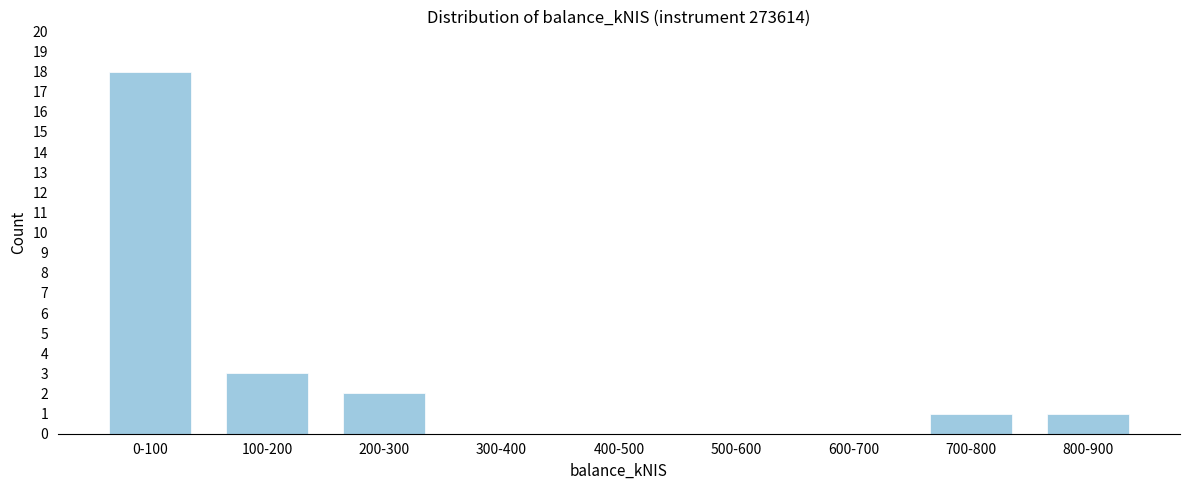

Reading right to left, what are all the values shown in this chart?

800-900=1	700-800=1	600-700=0	500-600=0	400-500=0	300-400=0	200-300=2	100-200=3	0-100=18